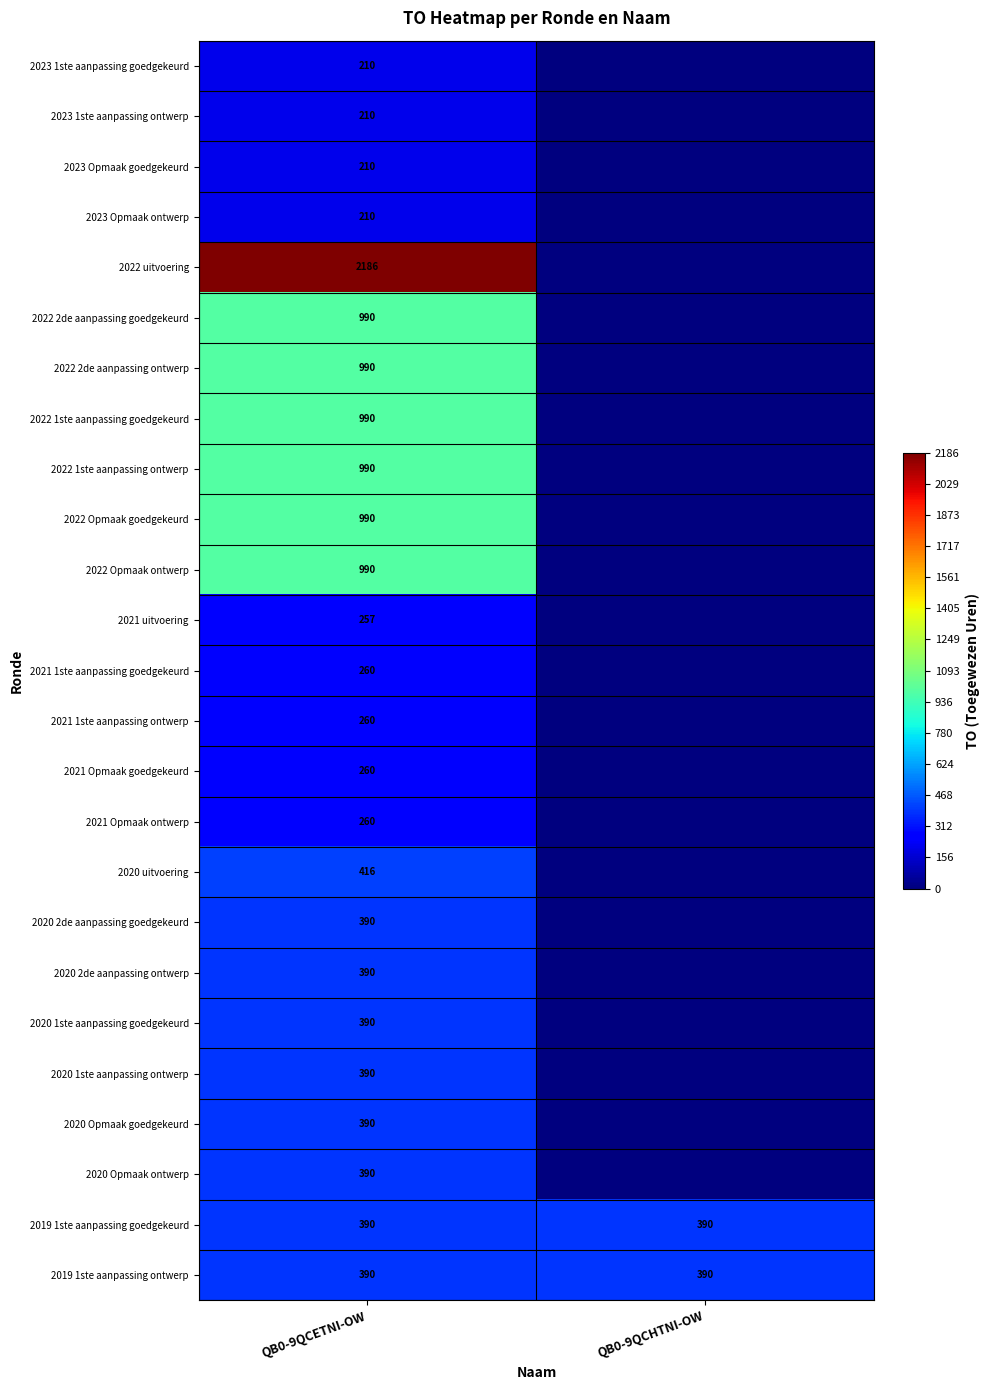

How many series are shown in this chart?

25